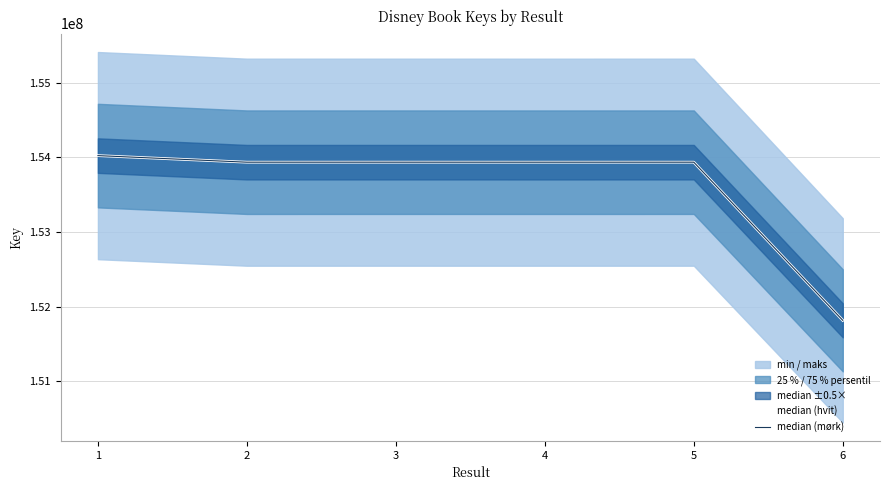

Reading left to right, transcribe all the data shown in this chart.

median (hvit): 154022633	153934484	153934635	153934410	153934598	151818062
median (mørk): 154022633	153934484	153934635	153934410	153934598	151818062